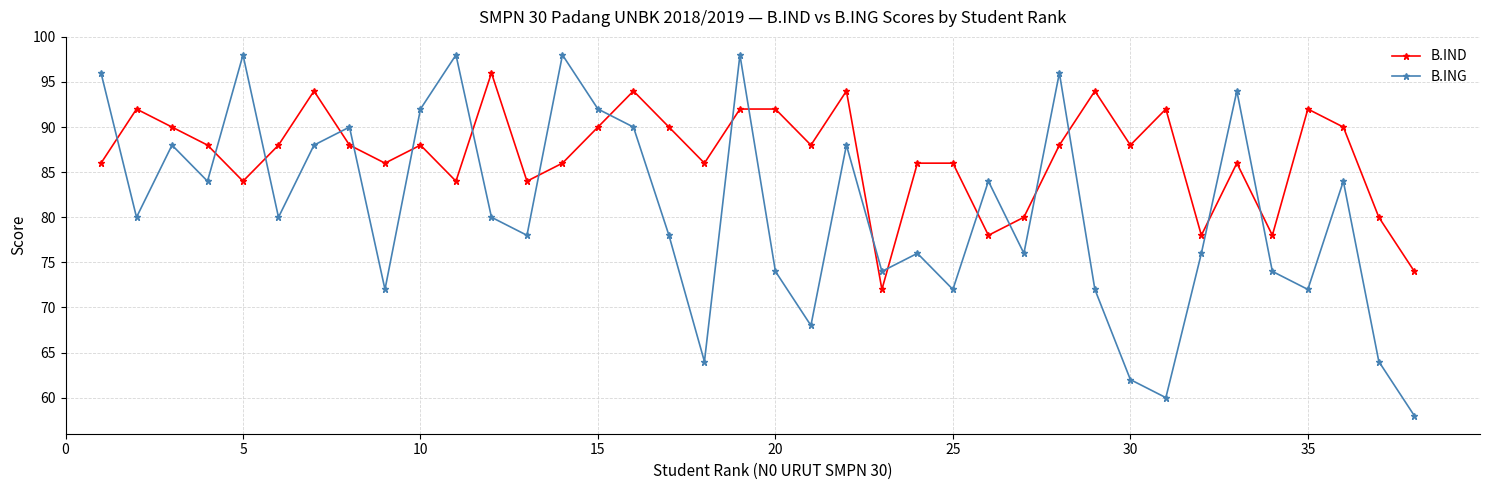

Rank the series by their average value, from lowest to highest.

B.ING, B.IND